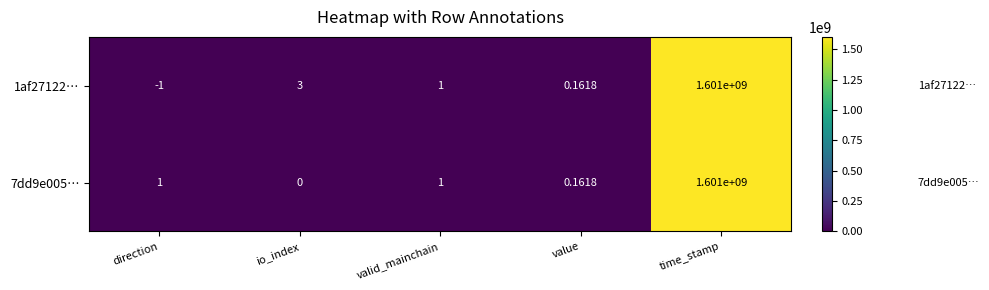

Rank the categories by 1af27122… value from highest to lowest.

time_stamp, io_index, valid_mainchain, value, direction